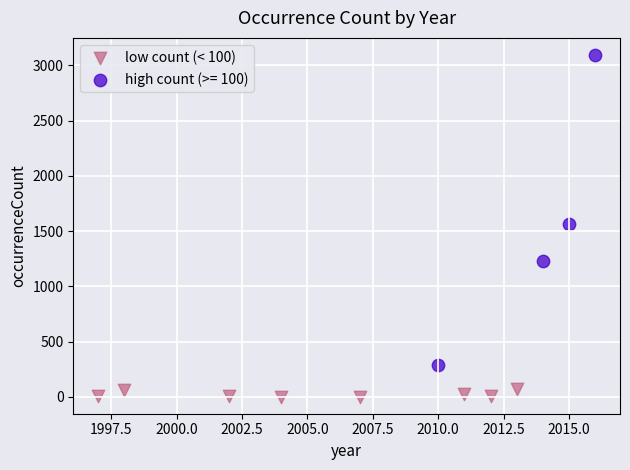

Which series contains the lowest Y value?

low count (< 100)